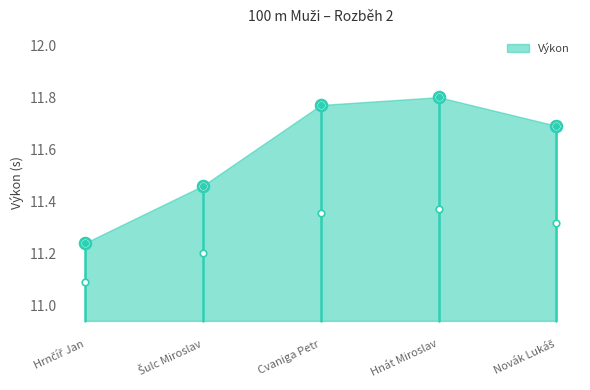

What is the ratio of the value at Hrnčíř Jan to the value at Hnát Miroslav?

1.0